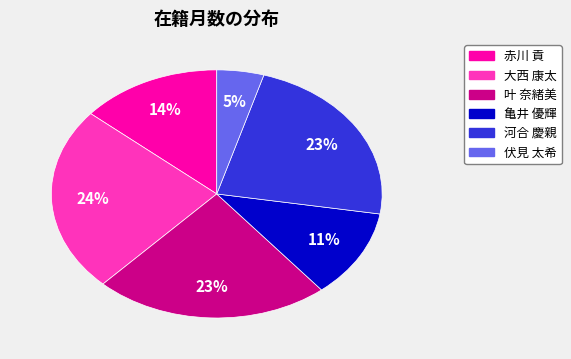

Is it true that 叶 奈緒美 is 36% of the pie?

False